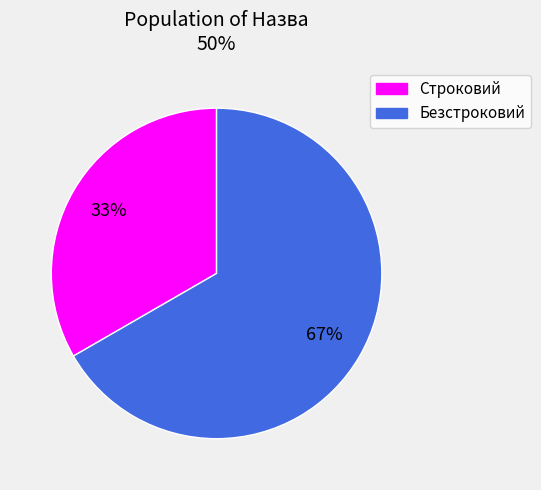

Which slice is the smallest?

Строковий